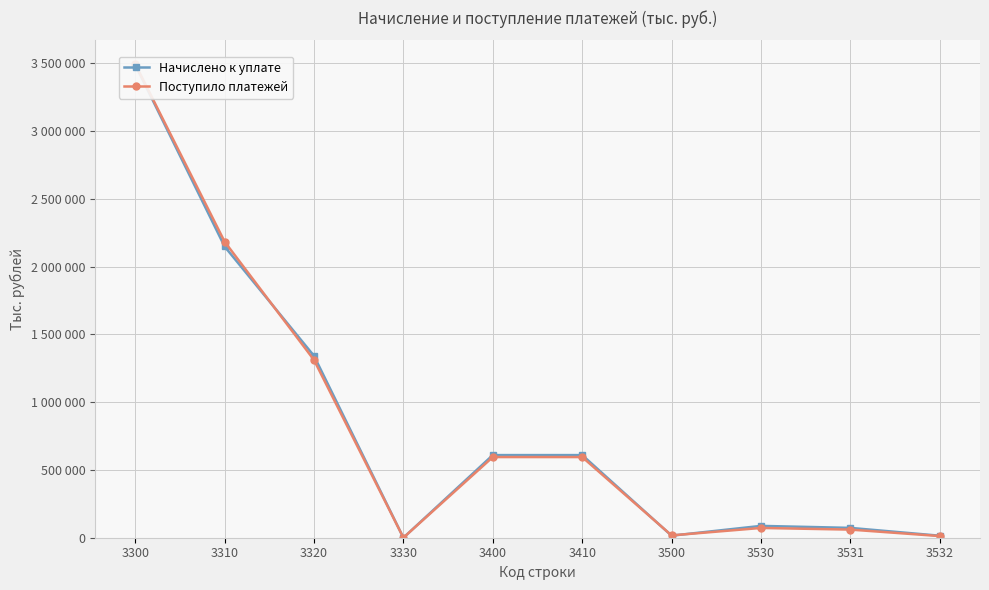

Is it true that Начислено к уплате equals 1279897 at 3300?

False